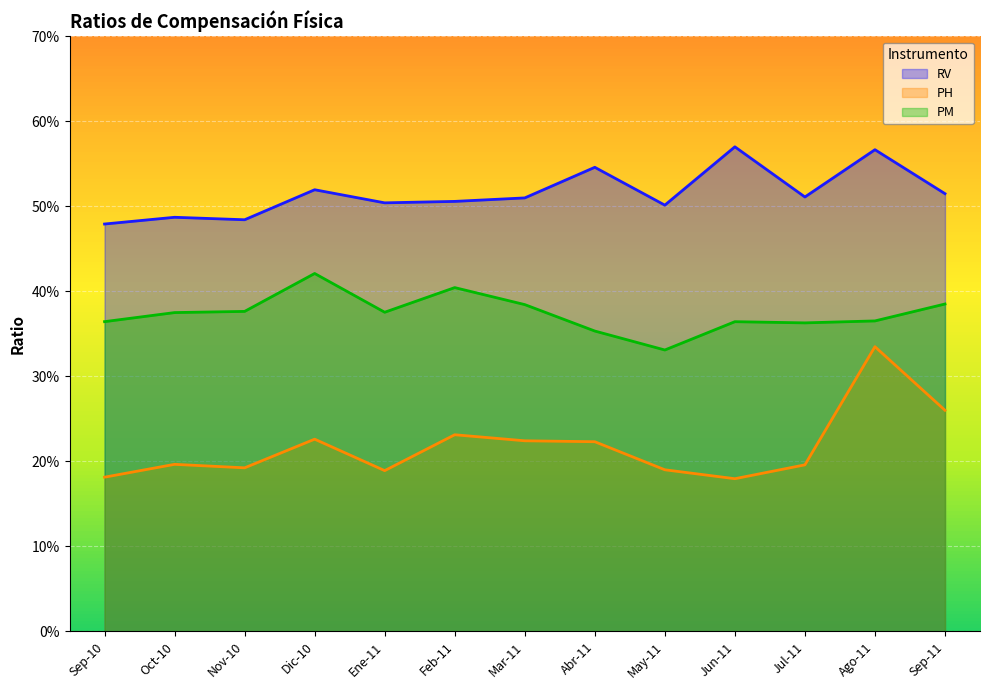

What is the label of the 5th point from the left?

Ene-11